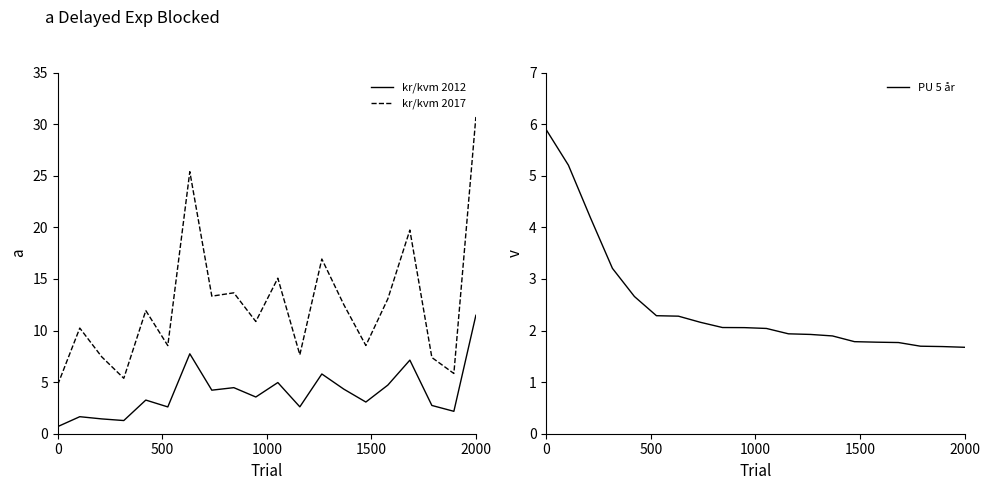

What position from the left is 11?

12